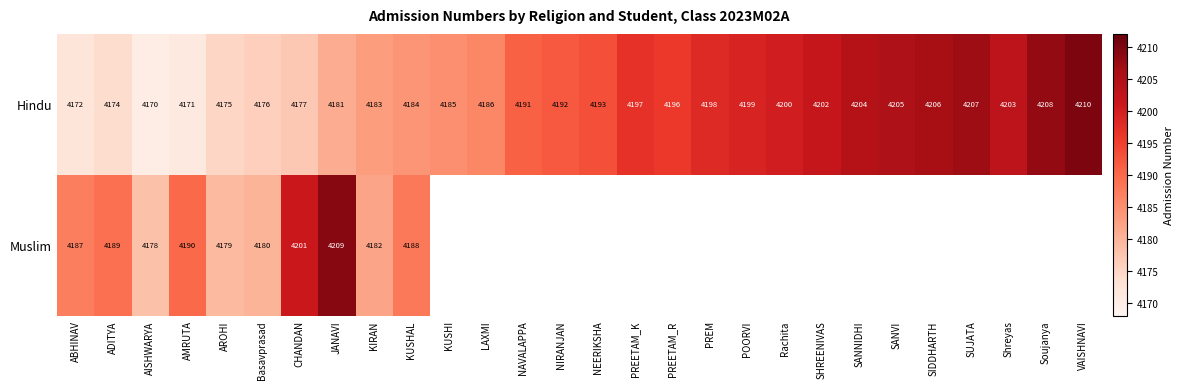

Where is Hindu nearest to the value 4190?

NAVALAPPA